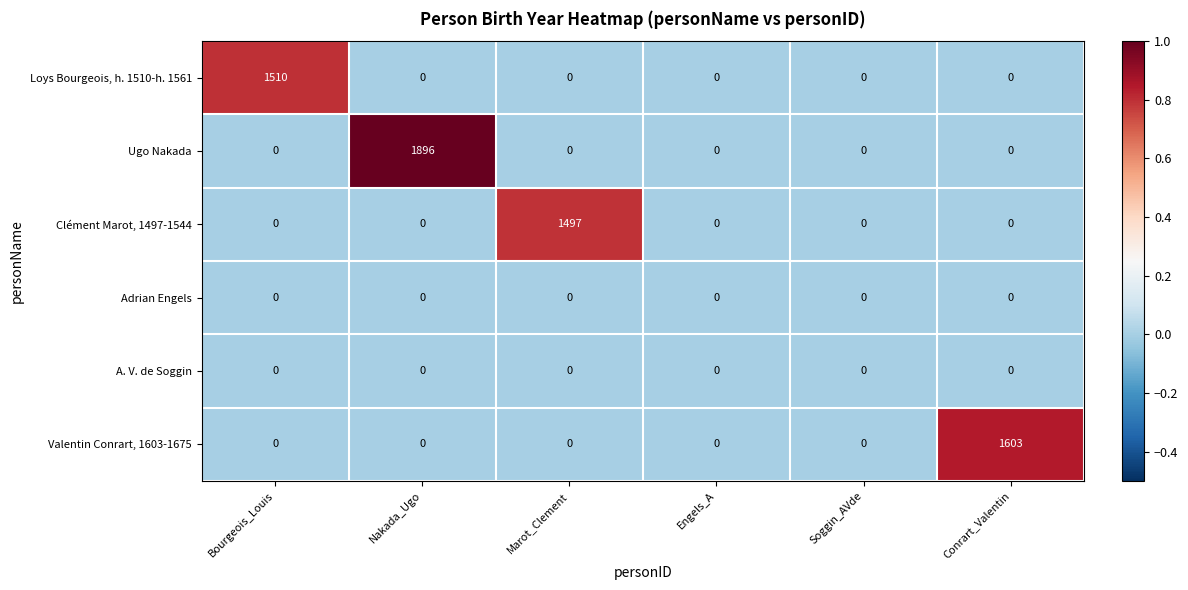

What is the difference between the maximum and second lowest values in the Loys Bourgeois, h. 1510-h. 1561 series?

1510